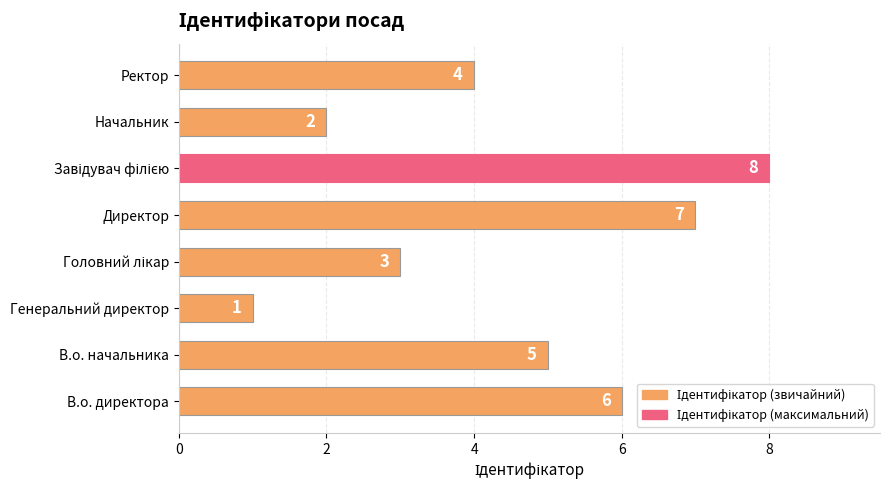

Which has a higher value, Генеральний директор or В.о. директора?

В.о. директора